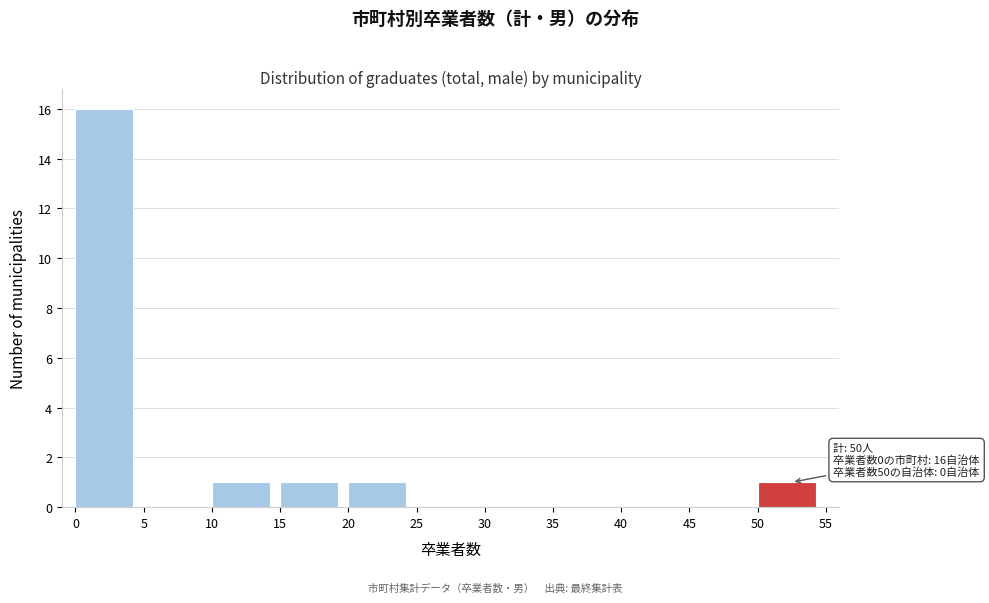

Over which range of the x-axis is the bar tallest?

0 to 5